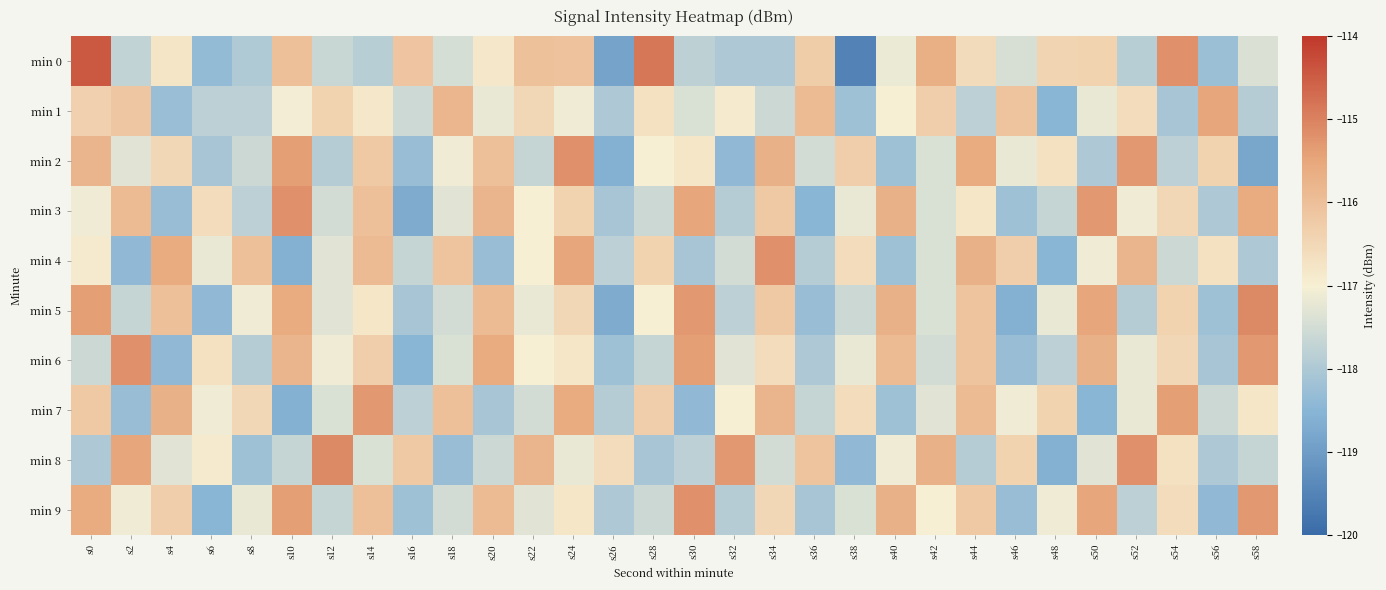

Reading right to left, what are all the values shown in this chart?

min 0: s58=-117.4	s56=-118.2	s54=-115.2	s52=-117.9	s50=-116.4	s48=-116.4	s46=-117.4	s44=-116.6	s42=-115.7	s40=-117.1	s38=-119.5	s36=-116.3	s34=-118.0	s32=-118.0	s30=-117.8	s28=-114.8	s26=-118.9	s24=-116.0	s22=-116.0	s20=-116.8	s18=-117.5	s16=-116.1	s14=-117.8	s12=-117.6	s10=-116.0	s8=-118.0	s6=-118.3	s4=-116.8	s2=-117.7	s0=-114.4
min 1: s58=-117.9	s56=-115.5	s54=-118.1	s52=-116.6	s50=-117.2	s48=-118.5	s46=-116.1	s44=-117.8	s42=-116.3	s40=-117.0	s38=-118.2	s36=-115.9	s34=-117.6	s32=-116.9	s30=-117.4	s28=-116.7	s26=-118.0	s24=-117.1	s22=-116.5	s20=-117.2	s18=-115.8	s16=-117.6	s14=-116.8	s12=-116.4	s10=-117.1	s8=-117.8	s6=-117.8	s4=-118.3	s2=-116.1	s0=-116.4
min 2: s58=-118.8	s56=-116.4	s54=-117.8	s52=-115.3	s50=-118.0	s48=-116.7	s46=-117.2	s44=-115.6	s42=-117.4	s40=-118.2	s38=-116.3	s36=-117.5	s34=-115.7	s32=-118.4	s30=-116.8	s28=-117.0	s26=-118.6	s24=-115.2	s22=-117.7	s20=-116.0	s18=-117.1	s16=-118.3	s14=-116.2	s12=-117.9	s10=-115.4	s8=-117.6	s6=-118.1	s4=-116.5	s2=-117.3	s0=-115.8
min 3: s58=-115.6	s56=-118.0	s54=-116.5	s52=-117.1	s50=-115.3	s48=-117.7	s46=-118.2	s44=-116.8	s42=-117.4	s40=-115.7	s38=-117.2	s36=-118.5	s34=-116.2	s32=-117.9	s30=-115.5	s28=-117.6	s26=-118.1	s24=-116.4	s22=-117.0	s20=-115.8	s18=-117.3	s16=-118.7	s14=-116.0	s12=-117.5	s10=-115.2	s8=-117.8	s6=-116.6	s4=-118.3	s2=-115.9	s0=-117.1
min 4: s58=-118.0	s56=-116.7	s54=-117.6	s52=-115.8	s50=-117.1	s48=-118.5	s46=-116.3	s44=-115.7	s42=-117.4	s40=-118.2	s38=-116.6	s36=-117.9	s34=-115.2	s32=-117.5	s30=-118.1	s28=-116.4	s26=-117.8	s24=-115.5	s22=-117.0	s20=-118.3	s18=-116.1	s16=-117.7	s14=-115.9	s12=-117.3	s10=-118.6	s8=-116.0	s6=-117.2	s4=-115.6	s2=-118.4	s0=-116.9
min 5: s58=-115.1	s56=-118.2	s54=-116.4	s52=-117.9	s50=-115.5	s48=-117.2	s46=-118.6	s44=-116.1	s42=-117.4	s40=-115.7	s38=-117.6	s36=-118.3	s34=-116.2	s32=-117.8	s30=-115.3	s28=-117.0	s26=-118.7	s24=-116.5	s22=-117.2	s20=-115.9	s18=-117.5	s16=-118.1	s14=-116.8	s12=-117.3	s10=-115.6	s8=-117.1	s6=-118.4	s4=-116.0	s2=-117.7	s0=-115.4
min 6: s58=-115.3	s56=-118.1	s54=-116.5	s52=-117.2	s50=-115.7	s48=-117.8	s46=-118.3	s44=-116.1	s42=-117.5	s40=-115.9	s38=-117.2	s36=-118.0	s34=-116.6	s32=-117.3	s30=-115.4	s28=-117.7	s26=-118.2	s24=-116.8	s22=-117.0	s20=-115.6	s18=-117.4	s16=-118.5	s14=-116.3	s12=-117.1	s10=-115.8	s8=-117.9	s6=-116.7	s4=-118.4	s2=-115.2	s0=-117.6
min 7: s58=-116.8	s56=-117.6	s54=-115.4	s52=-117.2	s50=-118.5	s48=-116.4	s46=-117.1	s44=-115.9	s42=-117.3	s40=-118.2	s38=-116.6	s36=-117.7	s34=-115.8	s32=-117.0	s30=-118.4	s28=-116.3	s26=-117.9	s24=-115.6	s22=-117.5	s20=-118.1	s18=-116.0	s16=-117.8	s14=-115.3	s12=-117.4	s10=-118.6	s8=-116.5	s6=-117.1	s4=-115.7	s2=-118.3	s0=-116.2
min 8: s58=-117.7	s56=-118.0	s54=-116.7	s52=-115.2	s50=-117.3	s48=-118.6	s46=-116.4	s44=-117.9	s42=-115.7	s40=-117.1	s38=-118.4	s36=-116.1	s34=-117.5	s32=-115.3	s30=-117.8	s28=-118.1	s26=-116.6	s24=-117.2	s22=-115.8	s20=-117.6	s18=-118.3	s16=-116.2	s14=-117.4	s12=-115.1	s10=-117.7	s8=-118.2	s6=-116.9	s4=-117.3	s2=-115.5	s0=-118.0
min 9: s58=-115.3	s56=-118.4	s54=-116.6	s52=-117.8	s50=-115.5	s48=-117.1	s46=-118.3	s44=-116.2	s42=-117.0	s40=-115.7	s38=-117.4	s36=-118.1	s34=-116.5	s32=-117.9	s30=-115.2	s28=-117.6	s26=-118.0	s24=-116.8	s22=-117.3	s20=-115.9	s18=-117.5	s16=-118.2	s14=-116.0	s12=-117.7	s10=-115.4	s8=-117.2	s6=-118.5	s4=-116.3	s2=-117.1	s0=-115.6